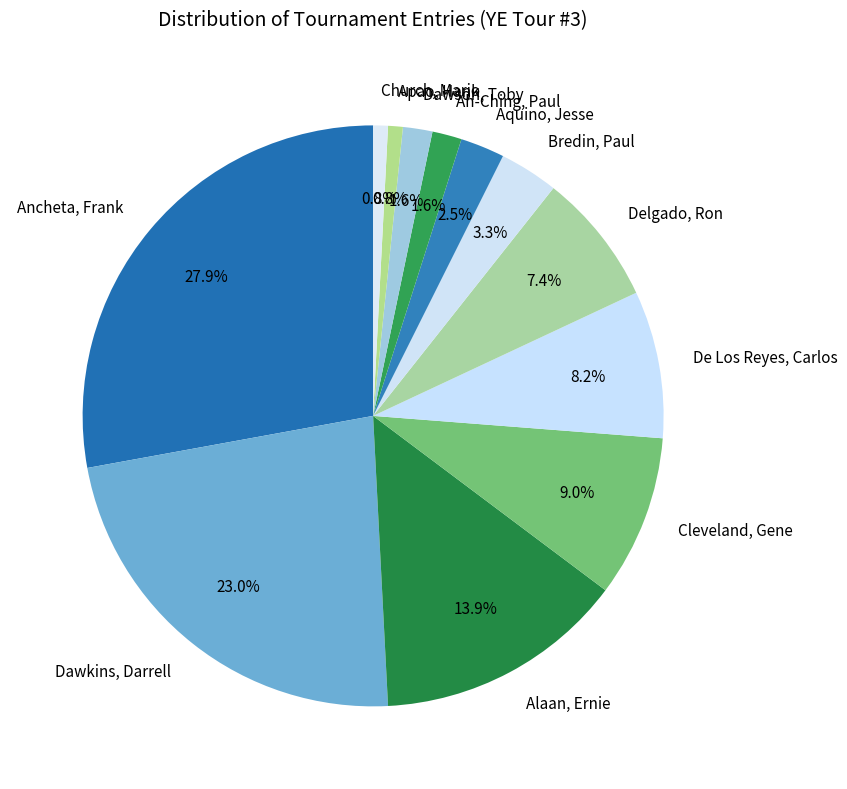

To the nearest percent, what portion does Dawkins, Darrell represent?

23%